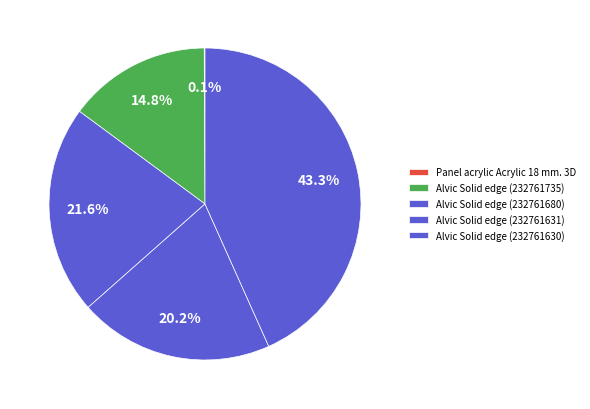

Which slice is the largest?

Alvic Solid edge (232761630)